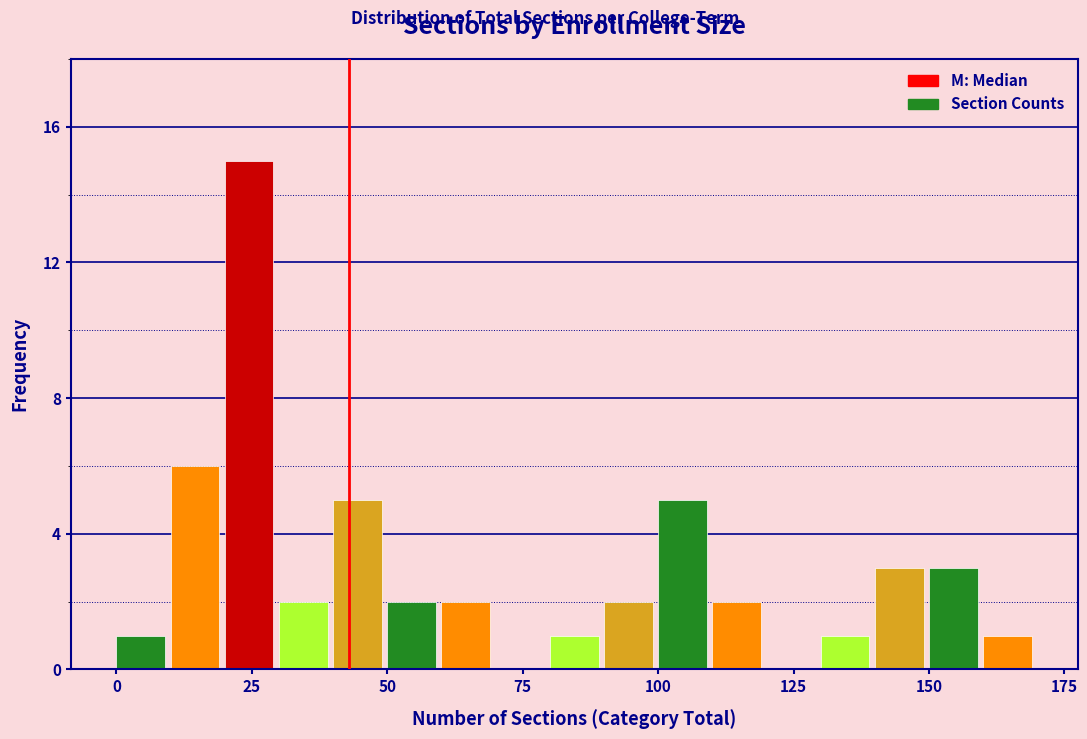

Around what value on the x-axis is the tallest bar? Give the approximate position of its centre, as read against the axis.

25